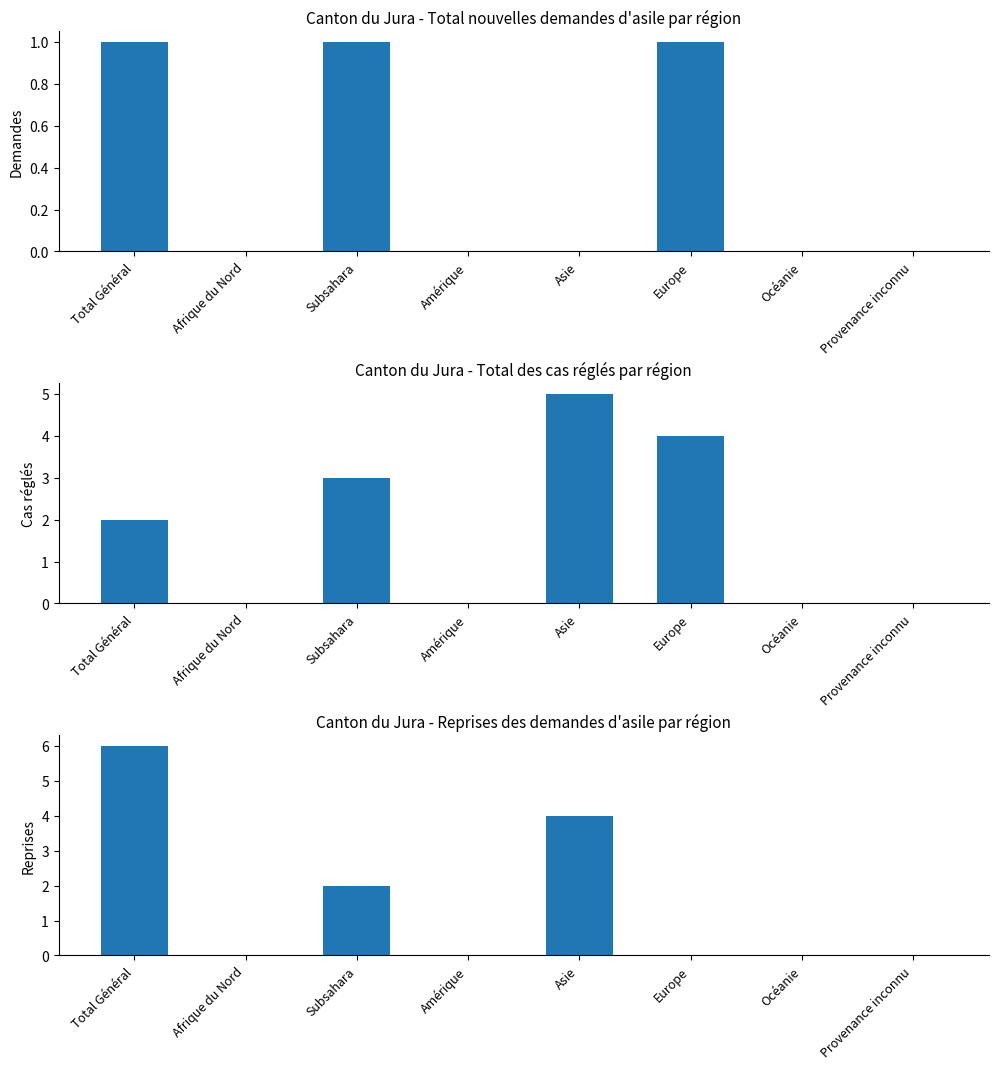

How many data points does each series have?

8